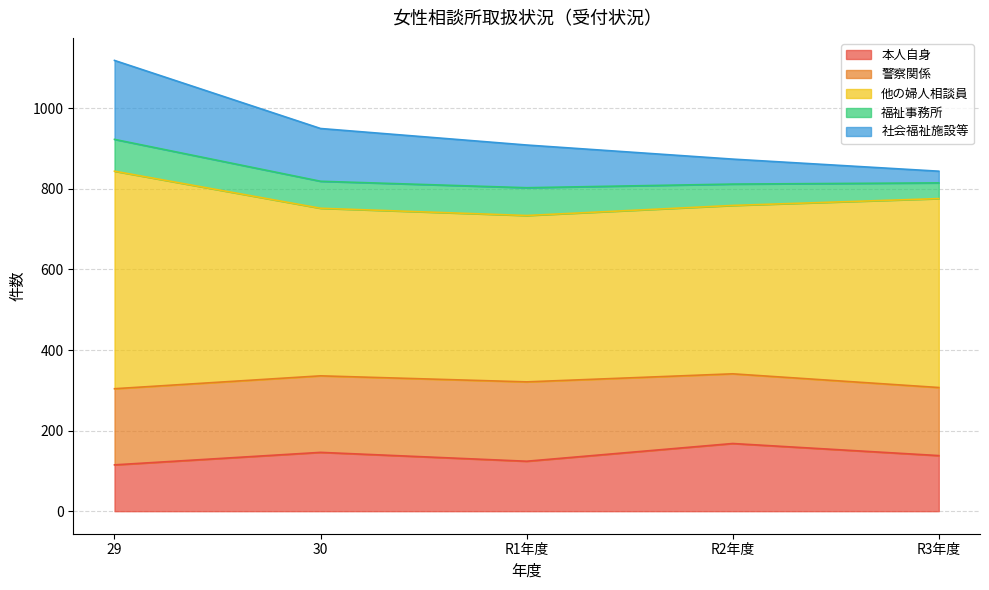

What is the highest value of the 警察関係 series?

197